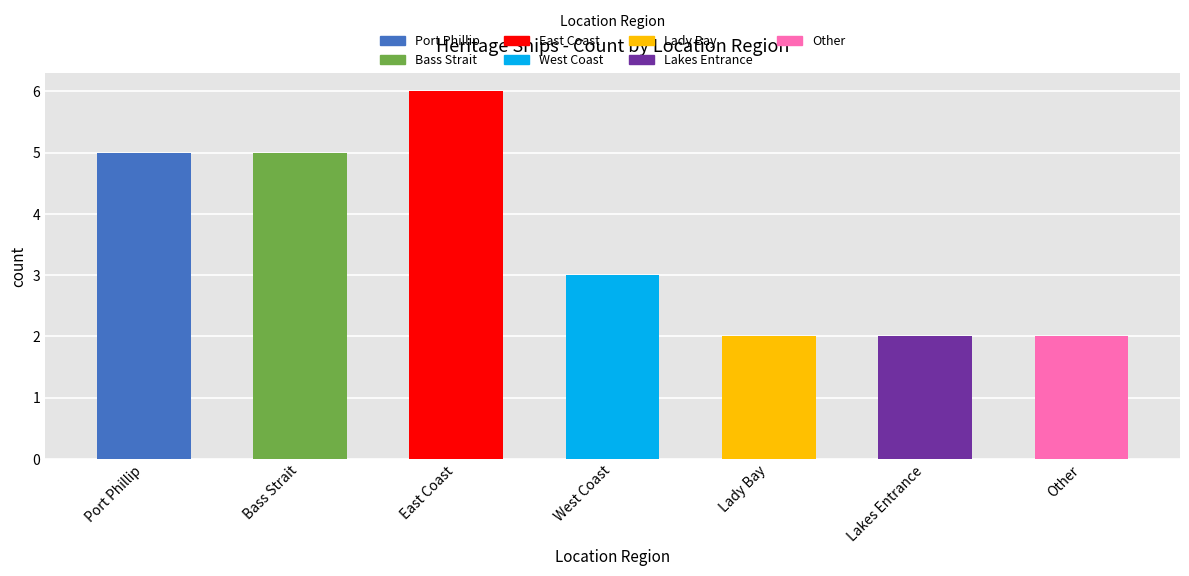

Where is the data nearest to the value 4?

Port Phillip